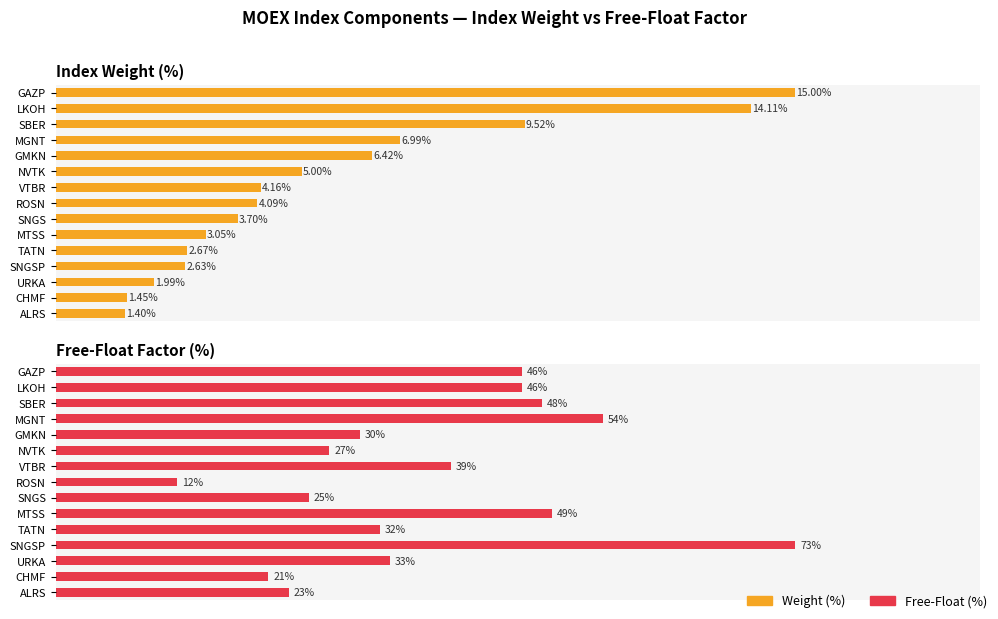

Which series has the largest total across all categories?

Free-Float (%)